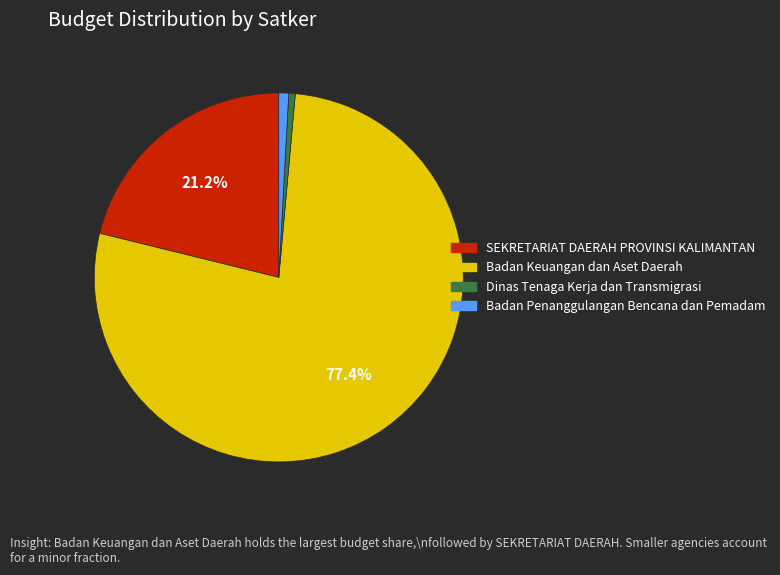

Does any single category account for the majority?

Yes